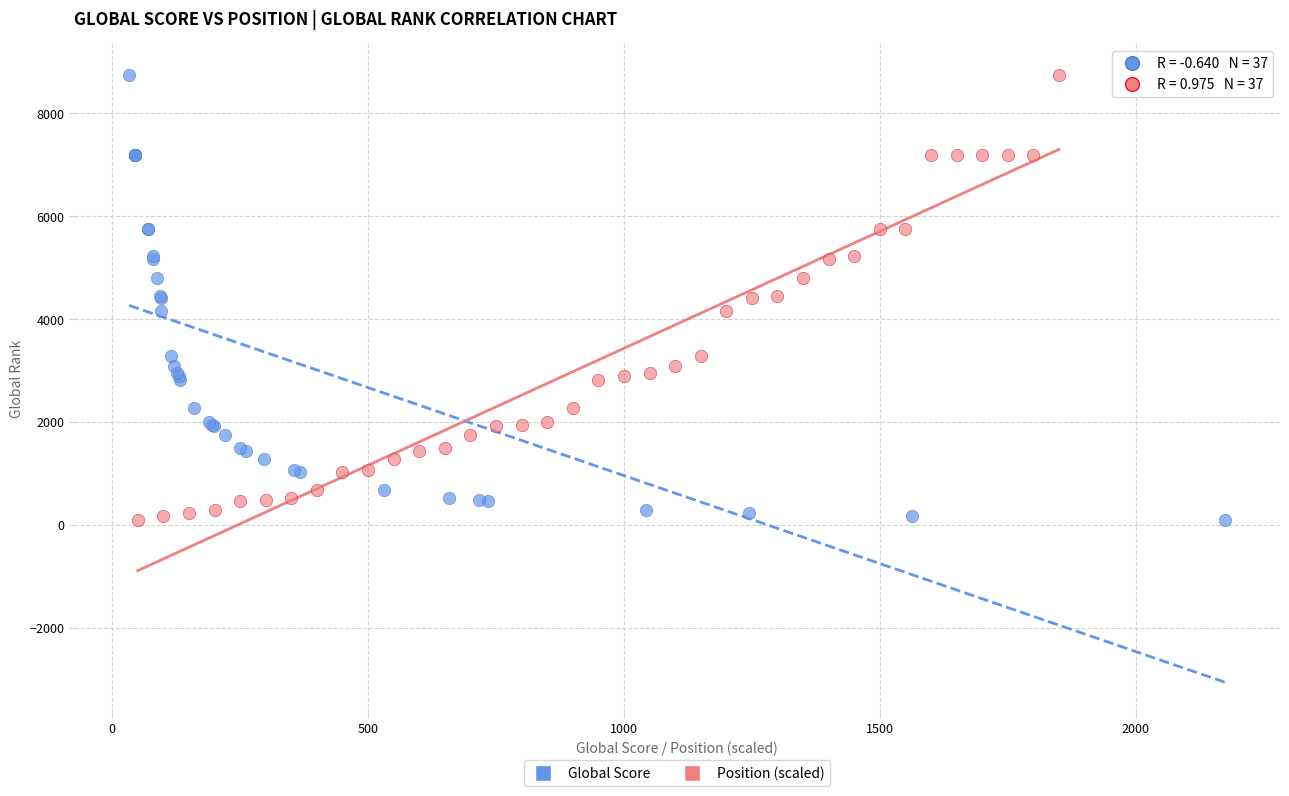

What are all the series names shown in the legend?

Global Score, Position (scaled)